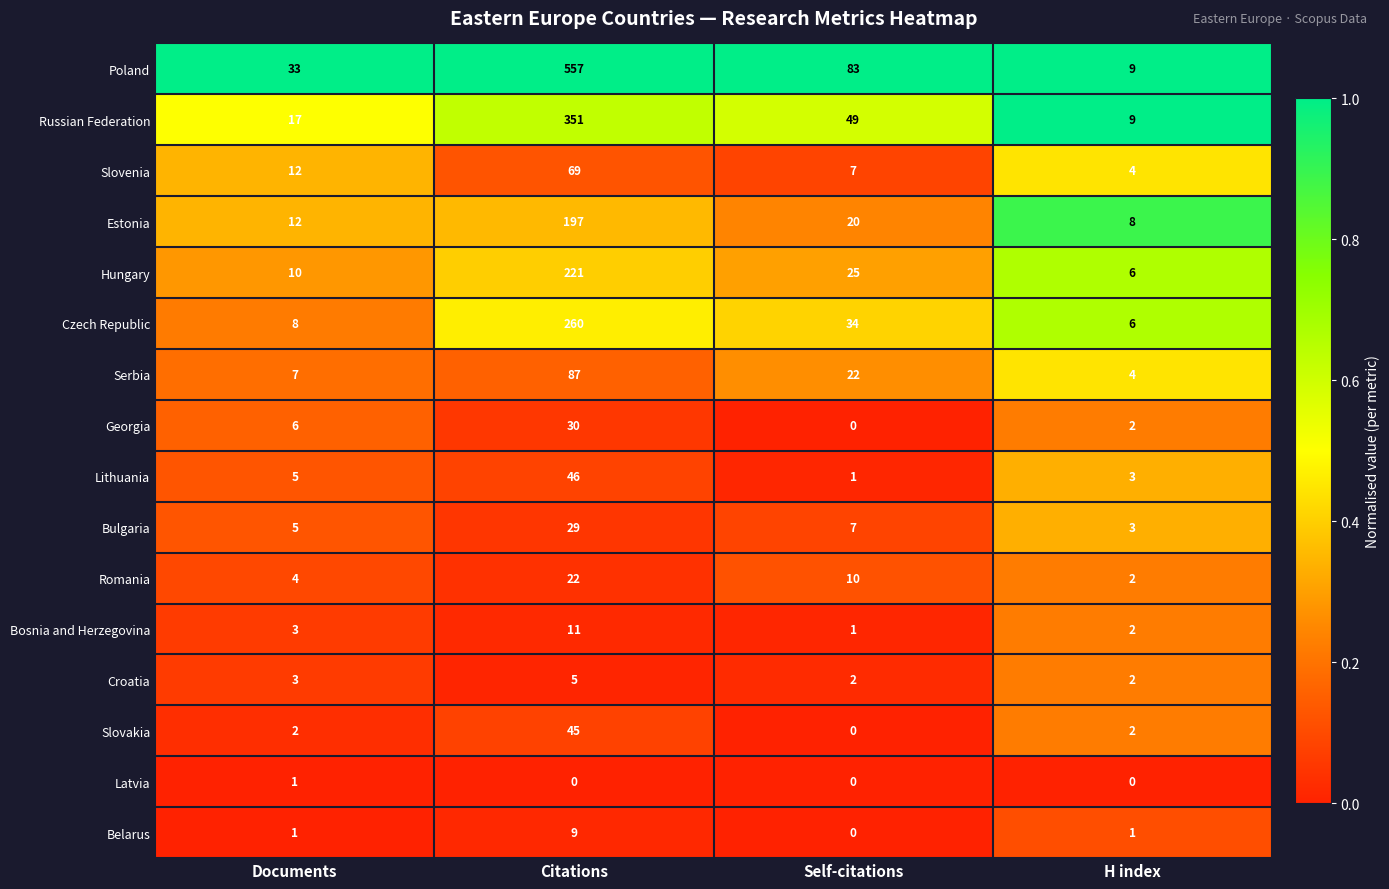

What is the greatest value displayed?

557